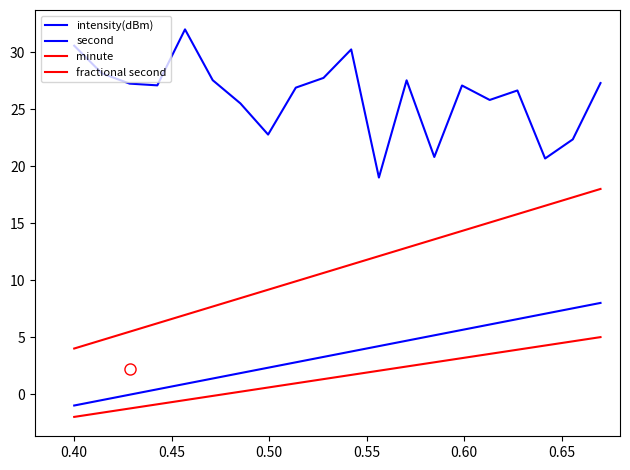

Is this an area chart (filled region under the line)?

No